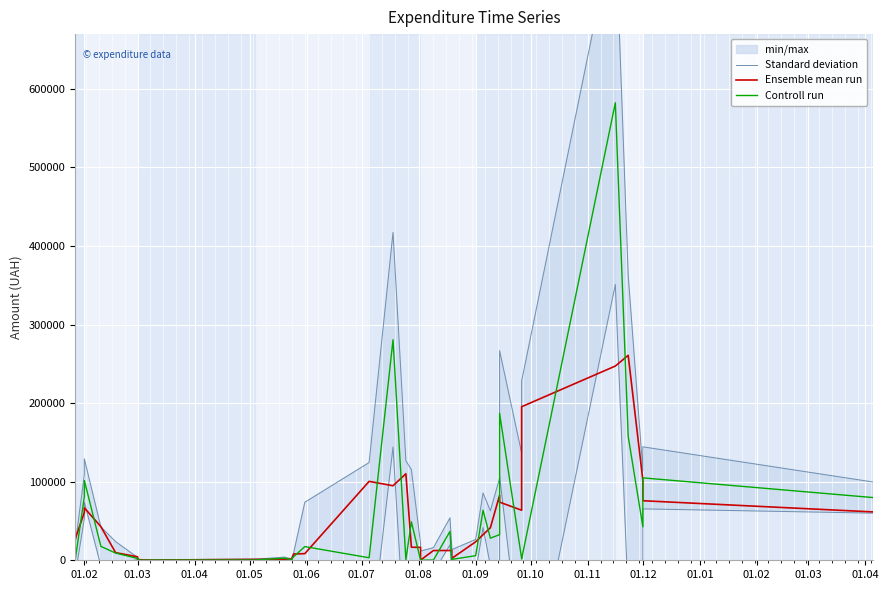

True or false: Standard deviation and Controll run cross at least once.

False